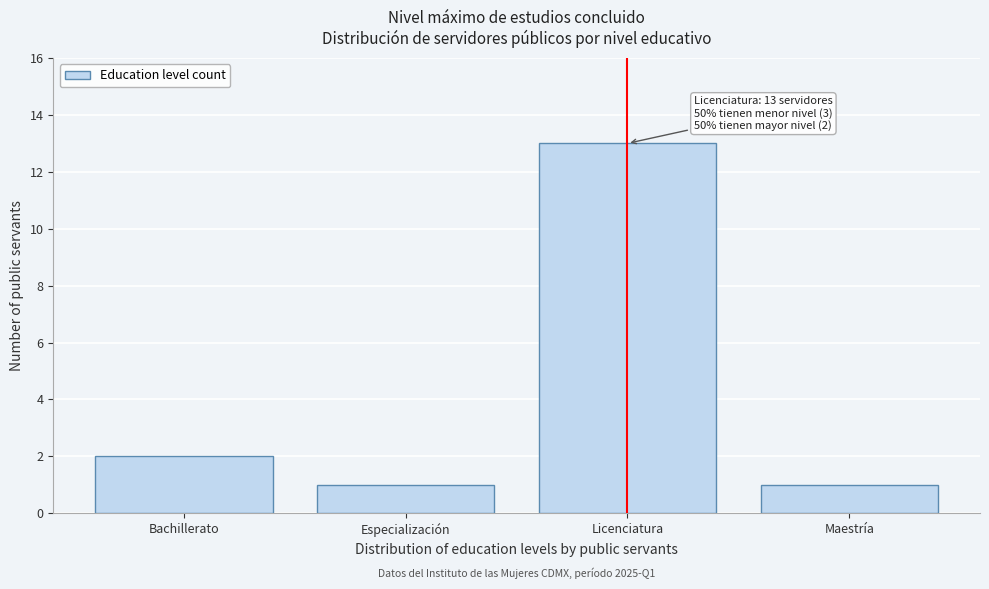

Reading left to right, list all the values displayed in this chart.

Bachillerato=2	Especialización=1	Licenciatura=13	Maestría=1